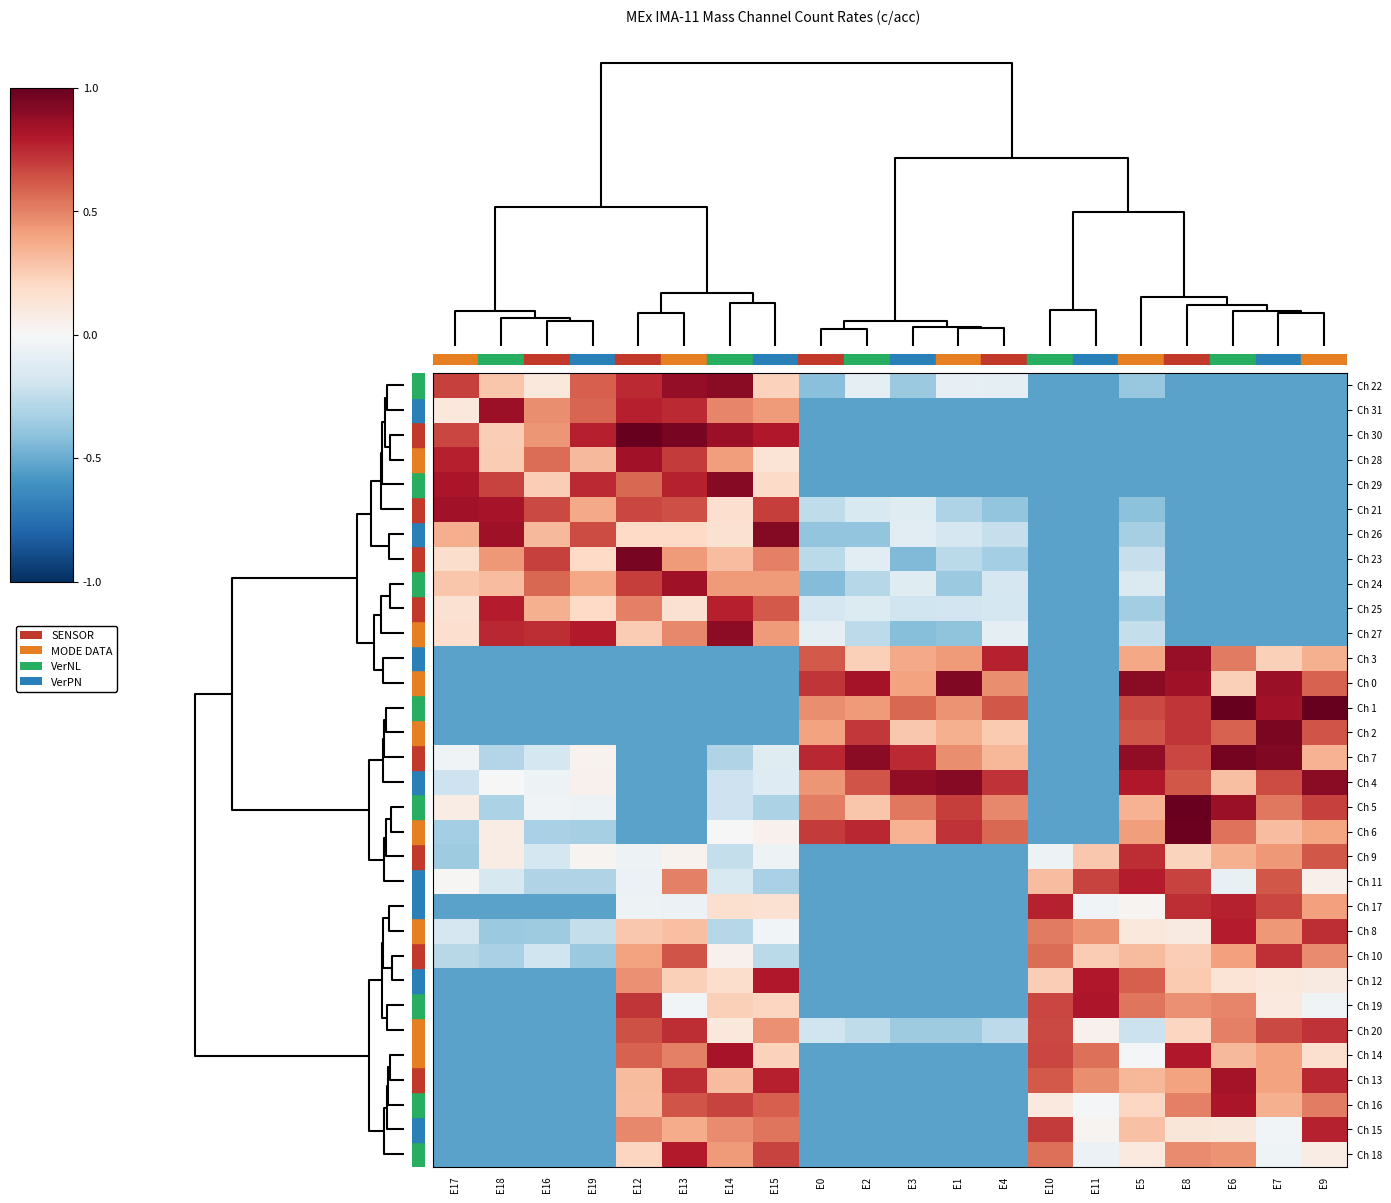

Reading left to right, transcribe all the data shown in this chart.

Ch 22: E17=0.7	E18=0.3	E16=0.1	E19=0.6	E12=0.7	E13=0.9	E14=0.9	E15=0.2	E0=-0.4	E2=-0.1	E3=-0.4	E1=-0.1	E4=-0.1	E10=-0.5	E11=-0.5	E5=-0.4	E8=-0.5	E6=-0.5	E7=-0.5	E9=-0.5
Ch 31: E17=0.1	E18=0.9	E16=0.5	E19=0.6	E12=0.8	E13=0.7	E14=0.5	E15=0.4	E0=-0.5	E2=-0.5	E3=-0.5	E1=-0.5	E4=-0.5	E10=-0.5	E11=-0.5	E5=-0.5	E8=-0.5	E6=-0.5	E7=-0.5	E9=-0.5
Ch 30: E17=0.7	E18=0.2	E16=0.4	E19=0.8	E12=1.0	E13=0.9	E14=0.9	E15=0.8	E0=-0.5	E2=-0.5	E3=-0.5	E1=-0.5	E4=-0.5	E10=-0.5	E11=-0.5	E5=-0.5	E8=-0.5	E6=-0.5	E7=-0.5	E9=-0.5
Ch 28: E17=0.8	E18=0.3	E16=0.6	E19=0.3	E12=0.8	E13=0.7	E14=0.4	E15=0.1	E0=-0.5	E2=-0.5	E3=-0.5	E1=-0.5	E4=-0.5	E10=-0.5	E11=-0.5	E5=-0.5	E8=-0.5	E6=-0.5	E7=-0.5	E9=-0.5
Ch 29: E17=0.8	E18=0.7	E16=0.2	E19=0.7	E12=0.6	E13=0.8	E14=0.9	E15=0.2	E0=-0.5	E2=-0.5	E3=-0.5	E1=-0.5	E4=-0.5	E10=-0.5	E11=-0.5	E5=-0.5	E8=-0.5	E6=-0.5	E7=-0.5	E9=-0.5
Ch 21: E17=0.8	E18=0.8	E16=0.7	E19=0.4	E12=0.7	E13=0.6	E14=0.2	E15=0.7	E0=-0.3	E2=-0.2	E3=-0.1	E1=-0.3	E4=-0.4	E10=-0.5	E11=-0.5	E5=-0.4	E8=-0.5	E6=-0.5	E7=-0.5	E9=-0.5
Ch 26: E17=0.4	E18=0.8	E16=0.3	E19=0.7	E12=0.2	E13=0.2	E14=0.2	E15=0.9	E0=-0.4	E2=-0.4	E3=-0.1	E1=-0.2	E4=-0.2	E10=-0.5	E11=-0.5	E5=-0.3	E8=-0.5	E6=-0.5	E7=-0.5	E9=-0.5
Ch 23: E17=0.2	E18=0.4	E16=0.7	E19=0.2	E12=1.0	E13=0.4	E14=0.3	E15=0.5	E0=-0.3	E2=-0.1	E3=-0.4	E1=-0.3	E4=-0.3	E10=-0.5	E11=-0.5	E5=-0.2	E8=-0.5	E6=-0.5	E7=-0.5	E9=-0.5
Ch 24: E17=0.3	E18=0.3	E16=0.6	E19=0.4	E12=0.7	E13=0.8	E14=0.4	E15=0.4	E0=-0.4	E2=-0.3	E3=-0.1	E1=-0.4	E4=-0.2	E10=-0.5	E11=-0.5	E5=-0.1	E8=-0.5	E6=-0.5	E7=-0.5	E9=-0.5
Ch 25: E17=0.2	E18=0.8	E16=0.4	E19=0.2	E12=0.5	E13=0.2	E14=0.8	E15=0.6	E0=-0.2	E2=-0.1	E3=-0.2	E1=-0.2	E4=-0.2	E10=-0.5	E11=-0.5	E5=-0.3	E8=-0.5	E6=-0.5	E7=-0.5	E9=-0.5
Ch 27: E17=0.2	E18=0.8	E16=0.7	E19=0.8	E12=0.3	E13=0.5	E14=0.9	E15=0.4	E0=-0.1	E2=-0.3	E3=-0.4	E1=-0.4	E4=-0.1	E10=-0.5	E11=-0.5	E5=-0.2	E8=-0.5	E6=-0.5	E7=-0.5	E9=-0.5
Ch 3: E17=-0.5	E18=-0.5	E16=-0.5	E19=-0.5	E12=-0.5	E13=-0.5	E14=-0.5	E15=-0.5	E0=0.6	E2=0.2	E3=0.4	E1=0.4	E4=0.8	E10=-0.5	E11=-0.5	E5=0.4	E8=0.9	E6=0.5	E7=0.2	E9=0.4
Ch 0: E17=-0.5	E18=-0.5	E16=-0.5	E19=-0.5	E12=-0.5	E13=-0.5	E14=-0.5	E15=-0.5	E0=0.7	E2=0.8	E3=0.4	E1=0.9	E4=0.5	E10=-0.5	E11=-0.5	E5=0.9	E8=0.8	E6=0.2	E7=0.9	E9=0.6
Ch 1: E17=-0.5	E18=-0.5	E16=-0.5	E19=-0.5	E12=-0.5	E13=-0.5	E14=-0.5	E15=-0.5	E0=0.5	E2=0.4	E3=0.6	E1=0.4	E4=0.6	E10=-0.5	E11=-0.5	E5=0.7	E8=0.7	E6=1.0	E7=0.8	E9=1.0
Ch 2: E17=-0.5	E18=-0.5	E16=-0.5	E19=-0.5	E12=-0.5	E13=-0.5	E14=-0.5	E15=-0.5	E0=0.4	E2=0.7	E3=0.3	E1=0.4	E4=0.3	E10=-0.5	E11=-0.5	E5=0.6	E8=0.7	E6=0.6	E7=0.9	E9=0.6
Ch 7: E17=-0.0	E18=-0.3	E16=-0.2	E19=0.0	E12=-0.5	E13=-0.5	E14=-0.3	E15=-0.1	E0=0.8	E2=0.9	E3=0.7	E1=0.5	E4=0.3	E10=-0.5	E11=-0.5	E5=0.9	E8=0.7	E6=1.0	E7=0.9	E9=0.3
Ch 4: E17=-0.2	E18=0.0	E16=-0.1	E19=0.0	E12=-0.5	E13=-0.5	E14=-0.2	E15=-0.1	E0=0.4	E2=0.6	E3=0.9	E1=0.9	E4=0.7	E10=-0.5	E11=-0.5	E5=0.8	E8=0.6	E6=0.3	E7=0.6	E9=0.9
Ch 5: E17=0.1	E18=-0.3	E16=-0.0	E19=-0.1	E12=-0.5	E13=-0.5	E14=-0.2	E15=-0.3	E0=0.5	E2=0.3	E3=0.5	E1=0.7	E4=0.5	E10=-0.5	E11=-0.5	E5=0.3	E8=1.0	E6=0.9	E7=0.5	E9=0.7
Ch 6: E17=-0.3	E18=0.1	E16=-0.3	E19=-0.3	E12=-0.5	E13=-0.5	E14=-0.0	E15=0.0	E0=0.7	E2=0.8	E3=0.3	E1=0.7	E4=0.6	E10=-0.5	E11=-0.5	E5=0.4	E8=1.0	E6=0.5	E7=0.3	E9=0.4
Ch 9: E17=-0.4	E18=0.1	E16=-0.2	E19=0.0	E12=-0.0	E13=0.0	E14=-0.2	E15=-0.1	E0=-0.5	E2=-0.5	E3=-0.5	E1=-0.5	E4=-0.5	E10=-0.1	E11=0.3	E5=0.7	E8=0.2	E6=0.4	E7=0.4	E9=0.6
Ch 11: E17=0.0	E18=-0.2	E16=-0.3	E19=-0.3	E12=-0.1	E13=0.5	E14=-0.2	E15=-0.3	E0=-0.5	E2=-0.5	E3=-0.5	E1=-0.5	E4=-0.5	E10=0.3	E11=0.7	E5=0.8	E8=0.7	E6=-0.1	E7=0.6	E9=0.1
Ch 17: E17=-0.5	E18=-0.5	E16=-0.5	E19=-0.5	E12=-0.0	E13=-0.1	E14=0.2	E15=0.2	E0=-0.5	E2=-0.5	E3=-0.5	E1=-0.5	E4=-0.5	E10=0.8	E11=-0.0	E5=0.0	E8=0.7	E6=0.8	E7=0.7	E9=0.4
Ch 8: E17=-0.2	E18=-0.4	E16=-0.4	E19=-0.2	E12=0.3	E13=0.3	E14=-0.3	E15=-0.0	E0=-0.5	E2=-0.5	E3=-0.5	E1=-0.5	E4=-0.5	E10=0.5	E11=0.5	E5=0.1	E8=0.1	E6=0.8	E7=0.4	E9=0.7
Ch 10: E17=-0.3	E18=-0.3	E16=-0.2	E19=-0.4	E12=0.4	E13=0.6	E14=0.0	E15=-0.3	E0=-0.5	E2=-0.5	E3=-0.5	E1=-0.5	E4=-0.5	E10=0.6	E11=0.3	E5=0.3	E8=0.2	E6=0.4	E7=0.7	E9=0.5
Ch 12: E17=-0.5	E18=-0.5	E16=-0.5	E19=-0.5	E12=0.5	E13=0.2	E14=0.2	E15=0.8	E0=-0.5	E2=-0.5	E3=-0.5	E1=-0.5	E4=-0.5	E10=0.2	E11=0.8	E5=0.6	E8=0.3	E6=0.1	E7=0.1	E9=0.1
Ch 19: E17=-0.5	E18=-0.5	E16=-0.5	E19=-0.5	E12=0.7	E13=-0.0	E14=0.2	E15=0.2	E0=-0.5	E2=-0.5	E3=-0.5	E1=-0.5	E4=-0.5	E10=0.7	E11=0.8	E5=0.5	E8=0.5	E6=0.5	E7=0.1	E9=-0.0
Ch 20: E17=-0.5	E18=-0.5	E16=-0.5	E19=-0.5	E12=0.6	E13=0.7	E14=0.1	E15=0.5	E0=-0.2	E2=-0.3	E3=-0.4	E1=-0.4	E4=-0.3	E10=0.7	E11=0.0	E5=-0.2	E8=0.2	E6=0.5	E7=0.7	E9=0.7
Ch 14: E17=-0.5	E18=-0.5	E16=-0.5	E19=-0.5	E12=0.6	E13=0.5	E14=0.8	E15=0.2	E0=-0.5	E2=-0.5	E3=-0.5	E1=-0.5	E4=-0.5	E10=0.7	E11=0.5	E5=-0.0	E8=0.8	E6=0.3	E7=0.4	E9=0.2
Ch 13: E17=-0.5	E18=-0.5	E16=-0.5	E19=-0.5	E12=0.3	E13=0.7	E14=0.3	E15=0.8	E0=-0.5	E2=-0.5	E3=-0.5	E1=-0.5	E4=-0.5	E10=0.6	E11=0.5	E5=0.3	E8=0.4	E6=0.8	E7=0.4	E9=0.8
Ch 16: E17=-0.5	E18=-0.5	E16=-0.5	E19=-0.5	E12=0.3	E13=0.6	E14=0.7	E15=0.6	E0=-0.5	E2=-0.5	E3=-0.5	E1=-0.5	E4=-0.5	E10=0.1	E11=-0.0	E5=0.2	E8=0.5	E6=0.8	E7=0.4	E9=0.5
Ch 15: E17=-0.5	E18=-0.5	E16=-0.5	E19=-0.5	E12=0.5	E13=0.4	E14=0.5	E15=0.5	E0=-0.5	E2=-0.5	E3=-0.5	E1=-0.5	E4=-0.5	E10=0.7	E11=0.0	E5=0.3	E8=0.1	E6=0.1	E7=-0.0	E9=0.8
Ch 18: E17=-0.5	E18=-0.5	E16=-0.5	E19=-0.5	E12=0.2	E13=0.8	E14=0.4	E15=0.7	E0=-0.5	E2=-0.5	E3=-0.5	E1=-0.5	E4=-0.5	E10=0.6	E11=-0.1	E5=0.1	E8=0.5	E6=0.4	E7=-0.0	E9=0.1